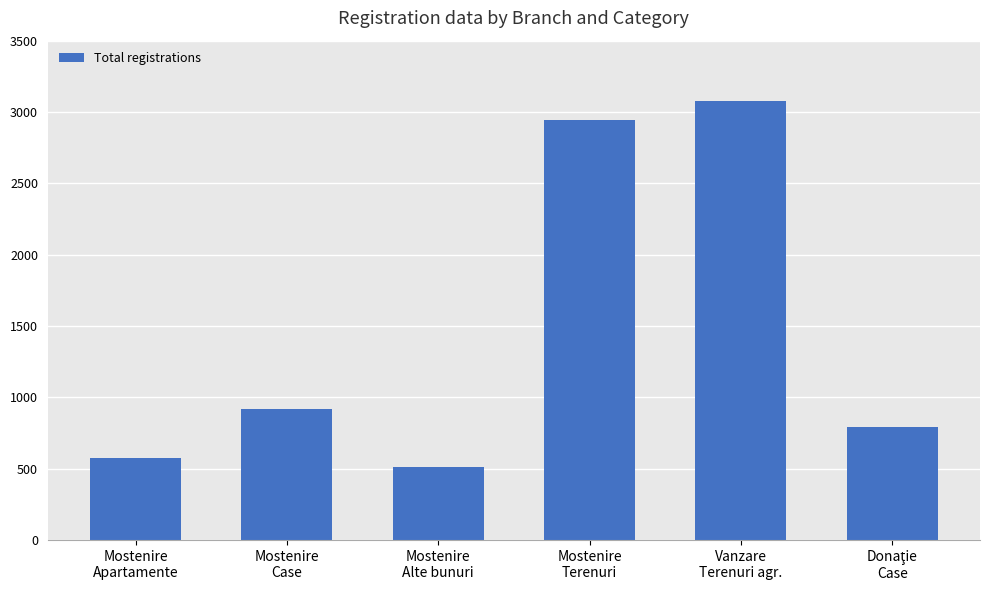

What is the change in value from Mostenire
Apartamente to Mostenire
Terenuri?

+2365